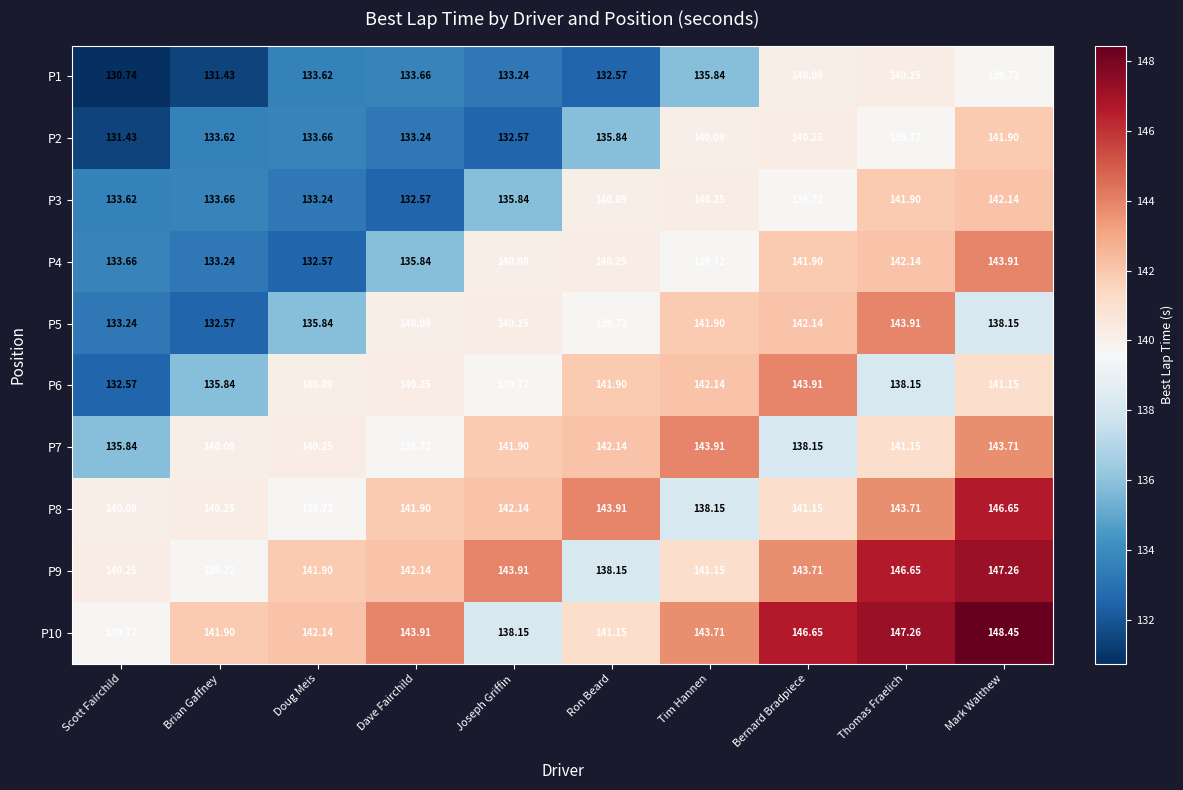

At which label is P1 closest to 135?

Tim Hannen